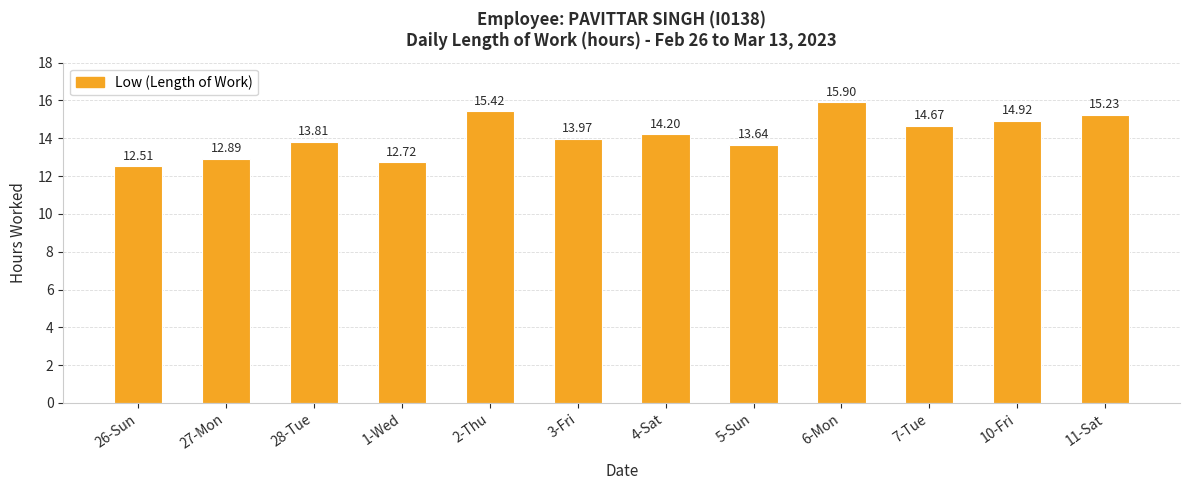

Rank the categories by value from highest to lowest.

6-Mon, 2-Thu, 11-Sat, 10-Fri, 7-Tue, 4-Sat, 3-Fri, 28-Tue, 5-Sun, 27-Mon, 1-Wed, 26-Sun